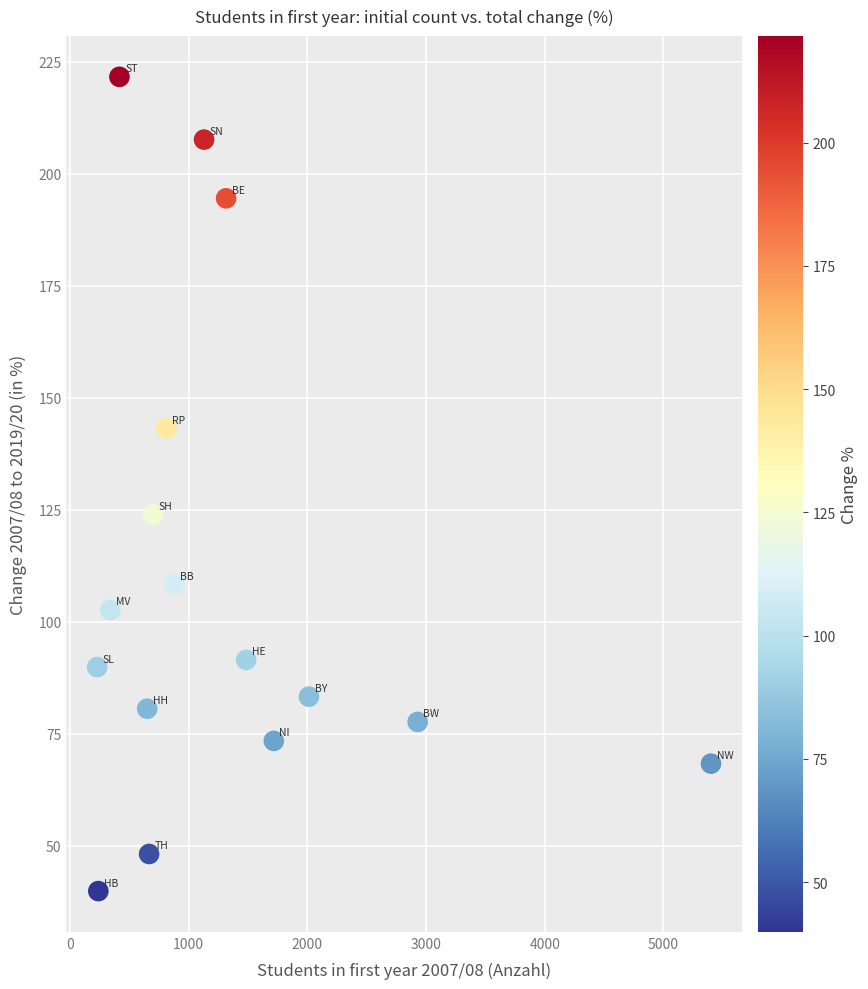

What Y value in the scatter plot is closest to 130?

124.0